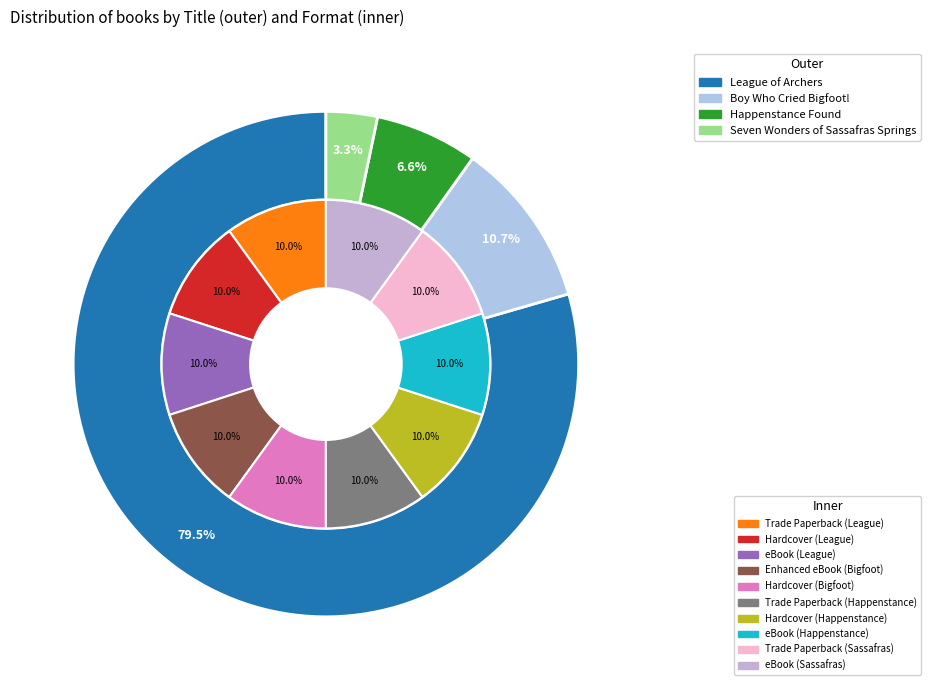

Which slice is the smallest?

Seven Wonders of Sassafras Springs